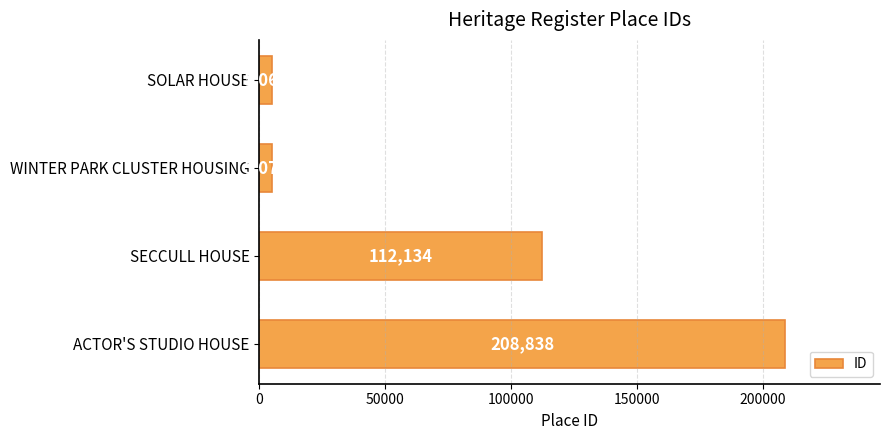

What is the sum of all values?

331116